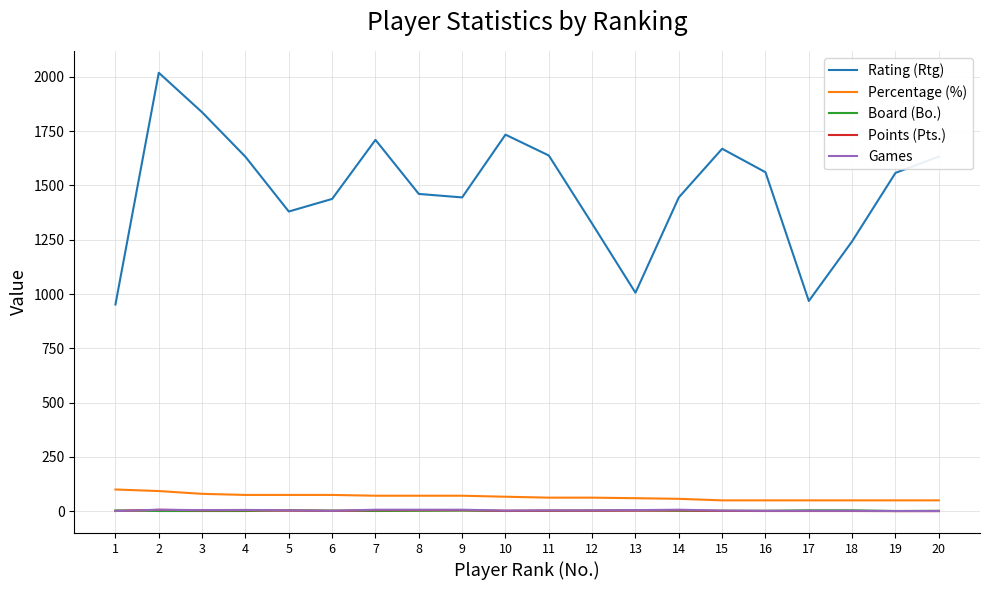

The value of Percentage (%) at 7 is 71.4. True or false?

True